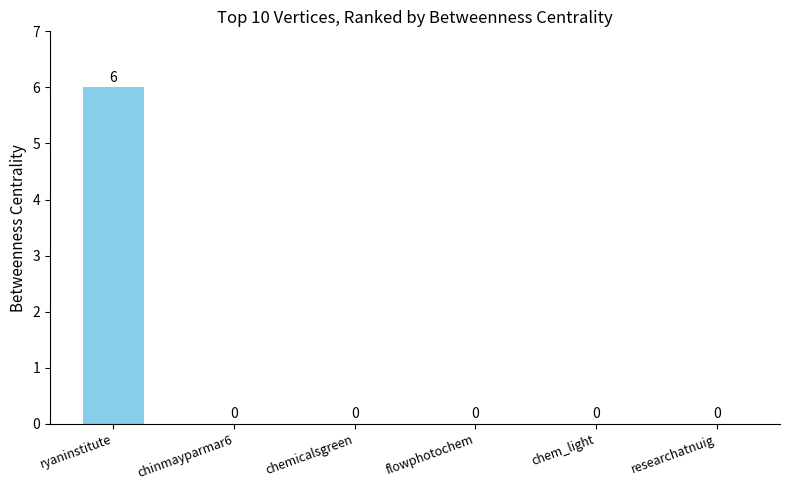

How many values are between 0 and 1?

5